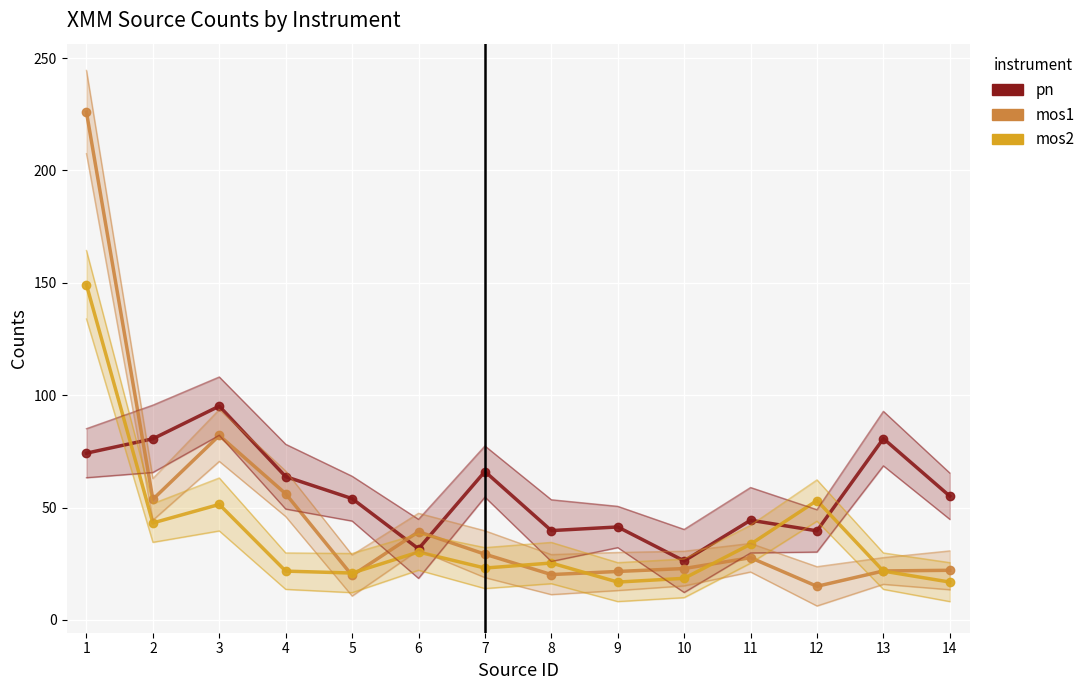

Reading left to right, list all the values displayed in this chart.

cnts_pn: 74.2	80.6	95.1	63.8	54.0	31.7	66.0	39.8	41.4	26.3	44.4	39.7	80.7	55.1
cnts_mos1: 226.0	53.7	82.1	56.1	19.8	39.3	29.3	20.2	21.6	22.9	27.7	15.0	21.8	22.1
cnts_mos2: 149.1	43.2	51.4	21.7	20.9	30.2	23.1	25.3	16.9	18.5	33.7	53.1	21.7	16.9